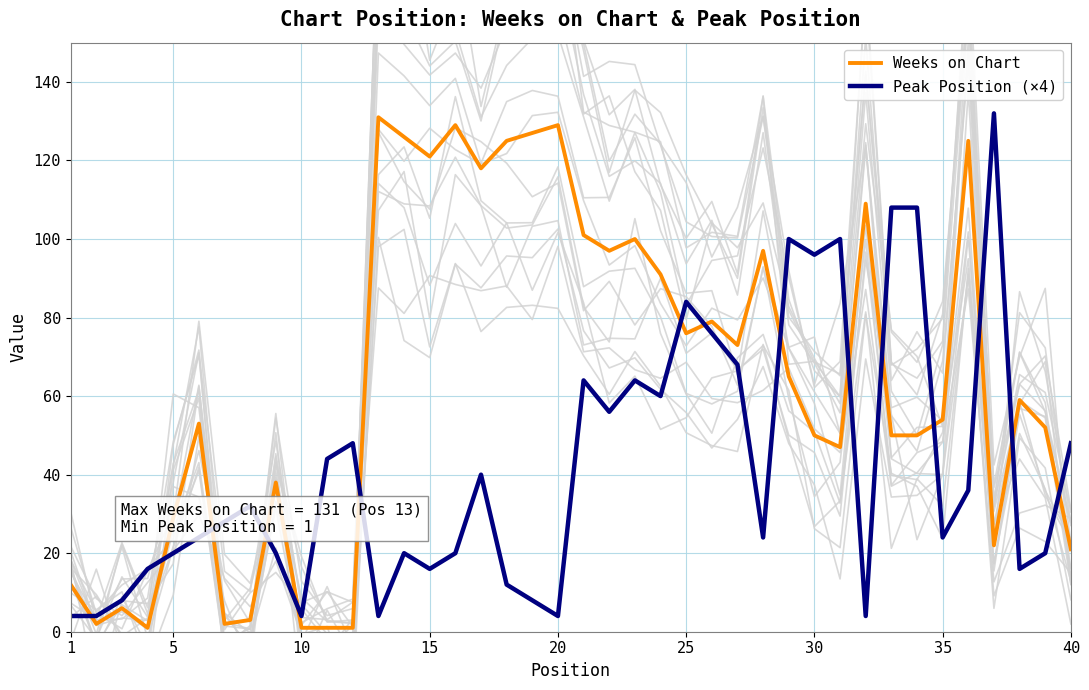

Does the chart display data point markers on the line(s)?

No